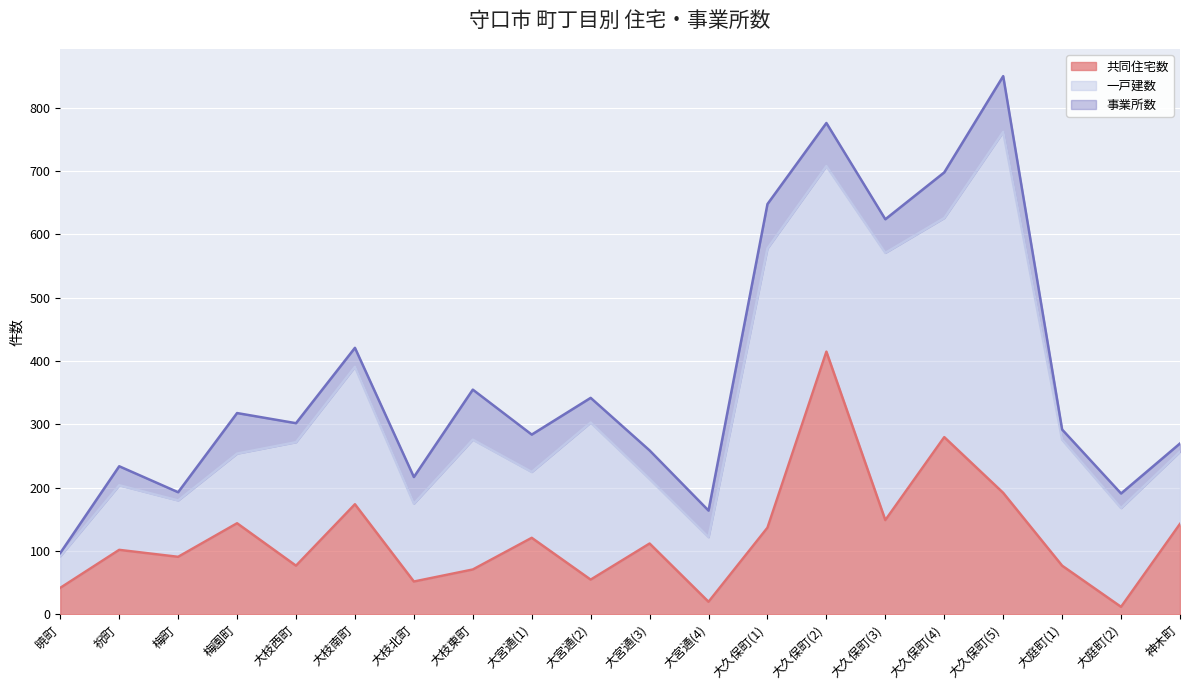

List the labels in order of 事業所数 value, smallest first.

暁町, 梅町, 神木町, 大庭町(1), 大庭町(2), 祝町, 大枝西町, 大枝南町, 大宮通(2), 大枝北町, 大宮通(4), 大宮通(3), 大久保町(3), 大宮通(1), 梅園町, 大久保町(2), 大久保町(1), 大久保町(4), 大枝東町, 大久保町(5)